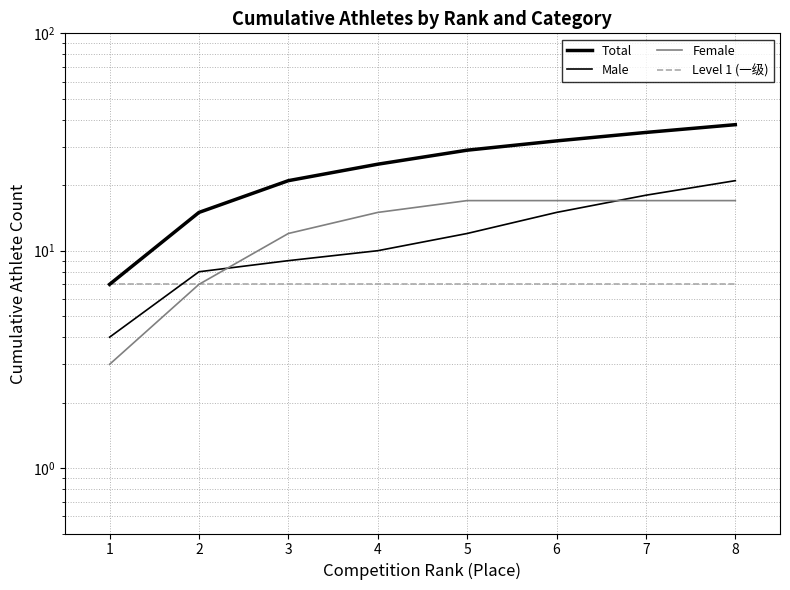

How many distinct data groups are displayed?

4